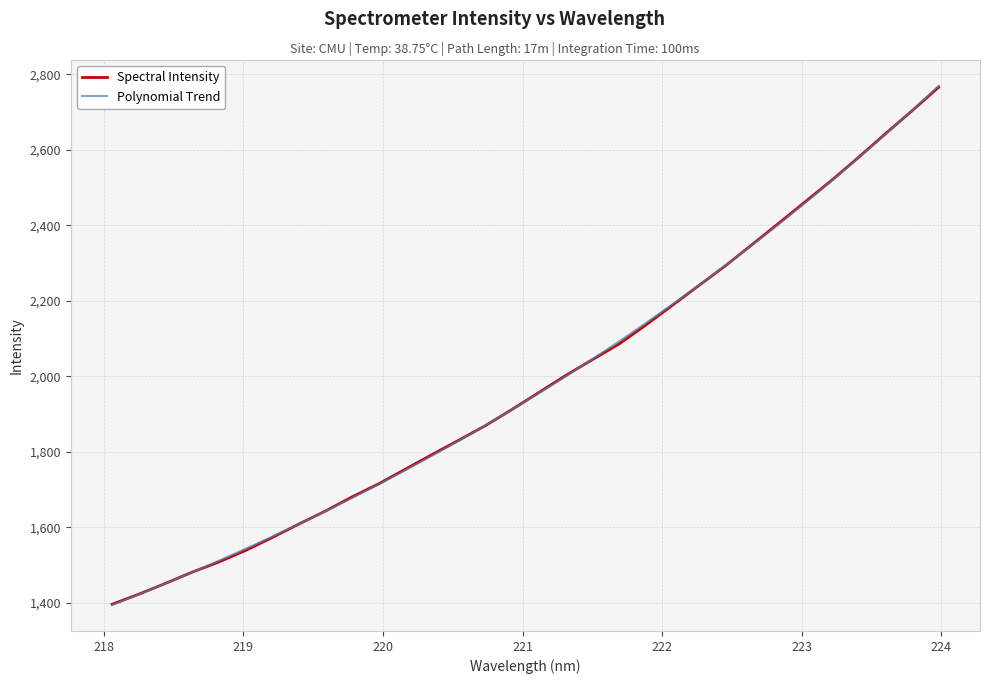

What is the smallest value displayed?

1394.0